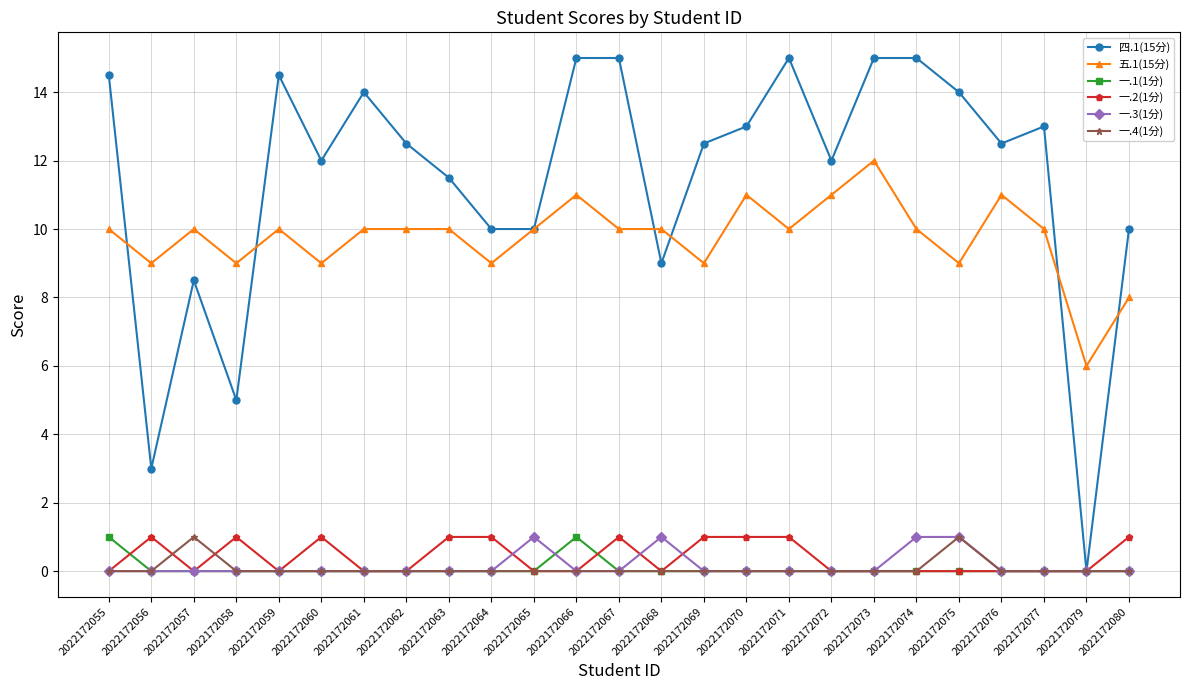

True or false: 一.1(1分) and 一.2(1分) intersect in this chart.

True